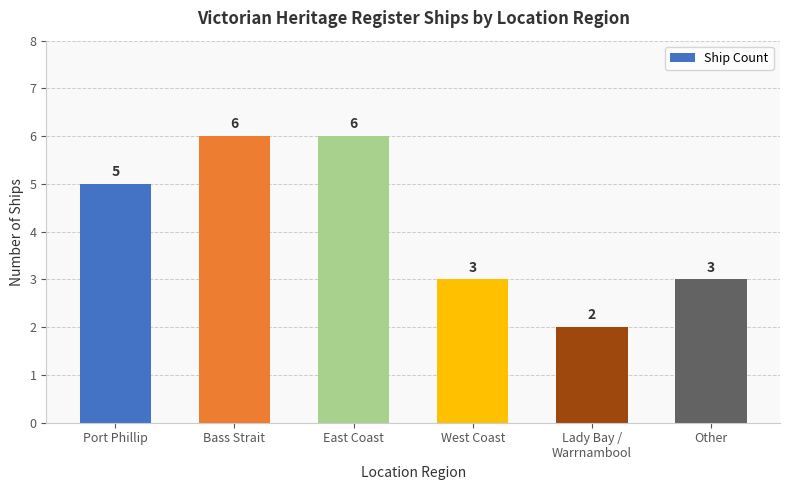

What is the approximate value at West Coast?

3